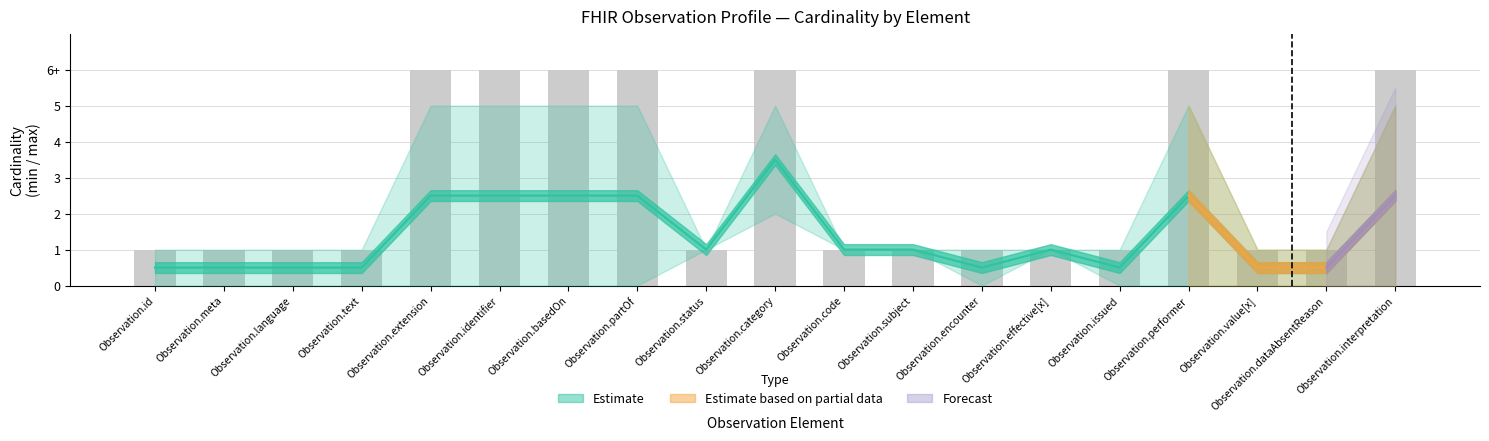

What is the label of the 8th bar from the right?

Observation.subject